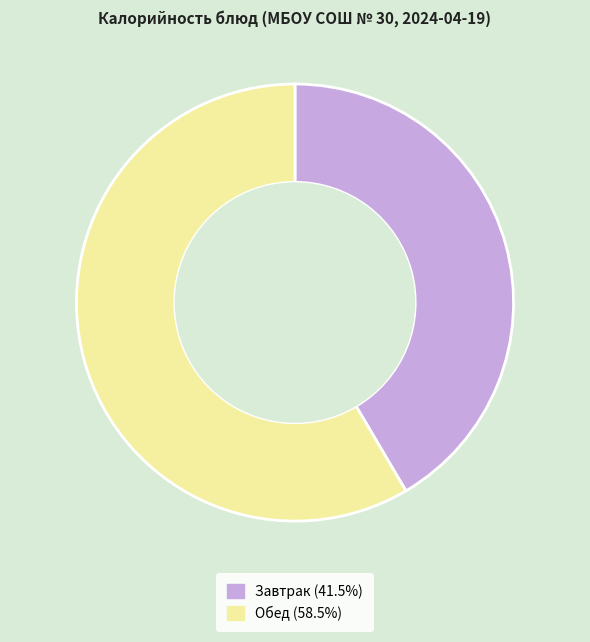

Does any single category account for the majority?

Yes